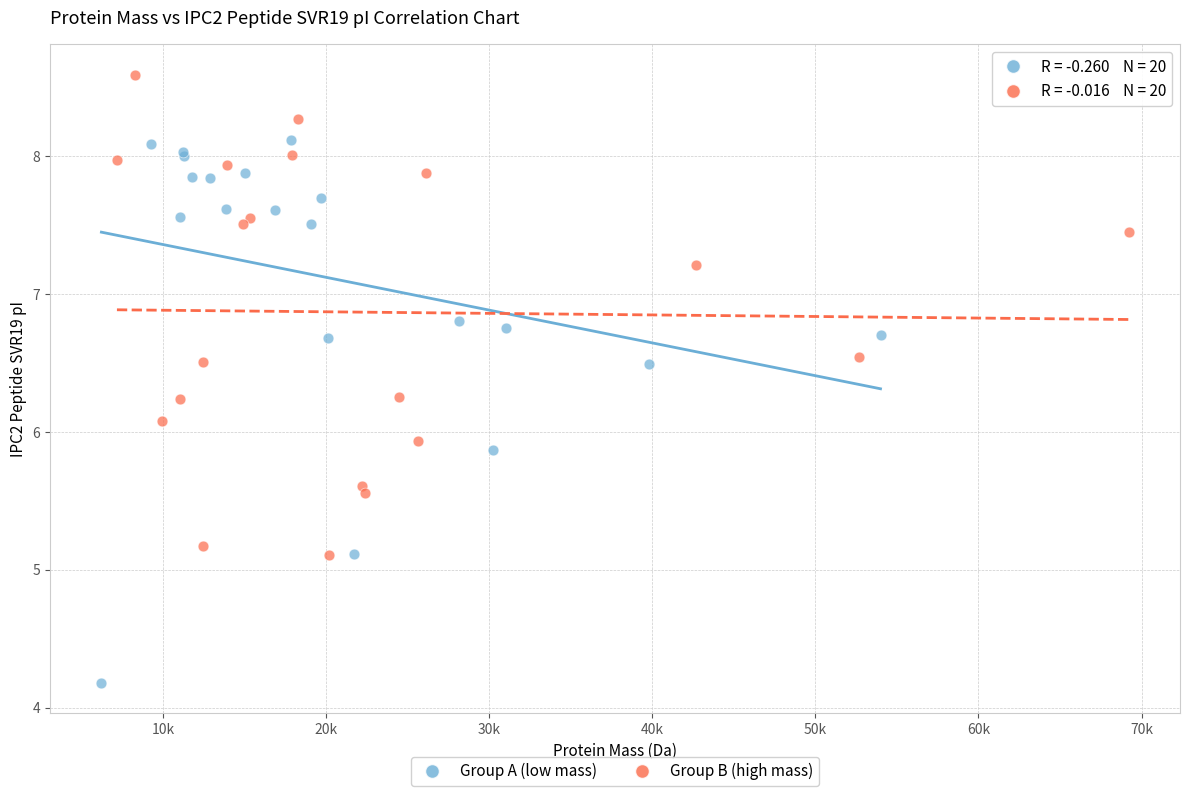

Which series reaches the minimum Y coordinate?

Group A (low mass)